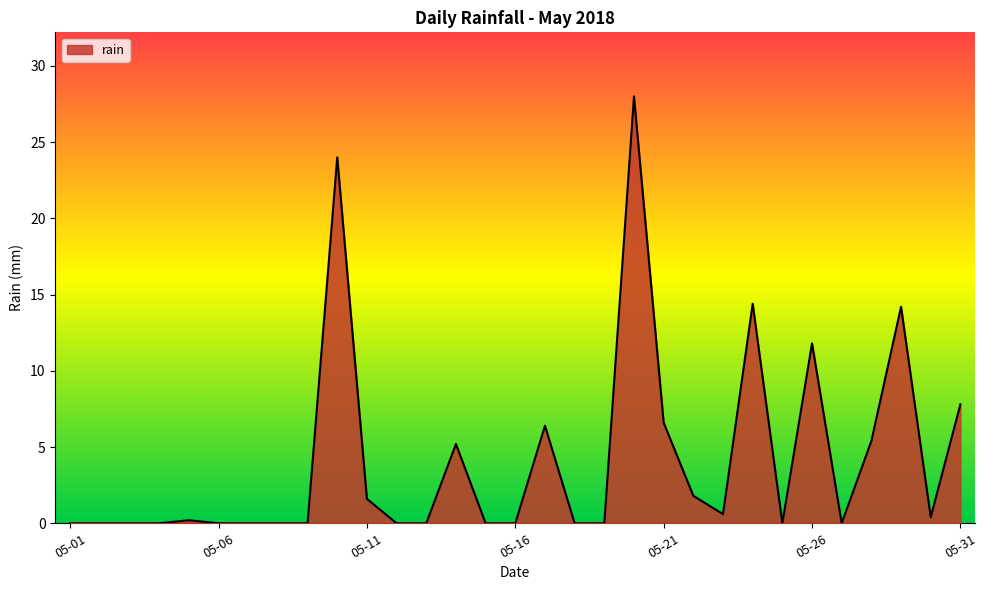

What is the greatest value displayed?

28.0